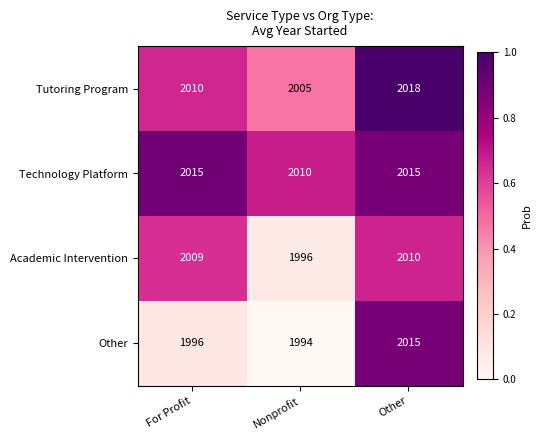

List the series in order of their overall mean, lowest first.

Other, Academic Intervention, Tutoring Program, Technology Platform